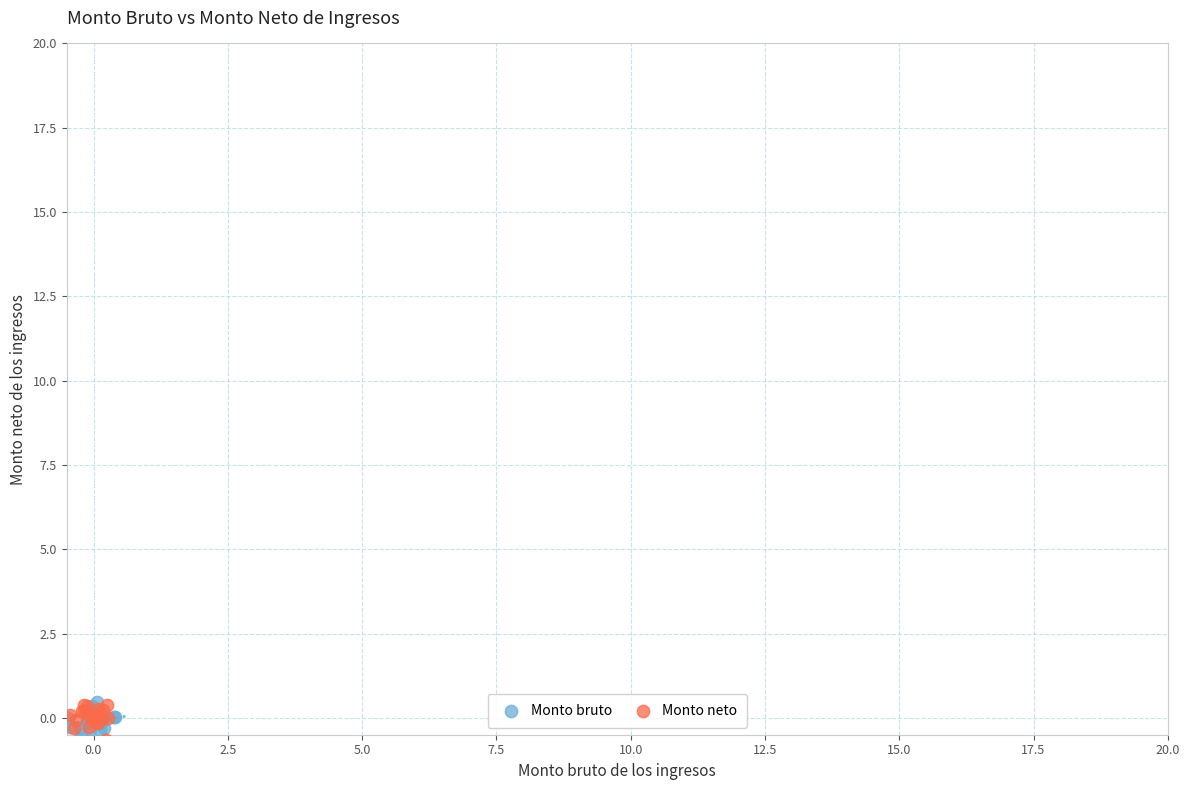

What are all the series names shown in the legend?

Monto bruto, Monto neto